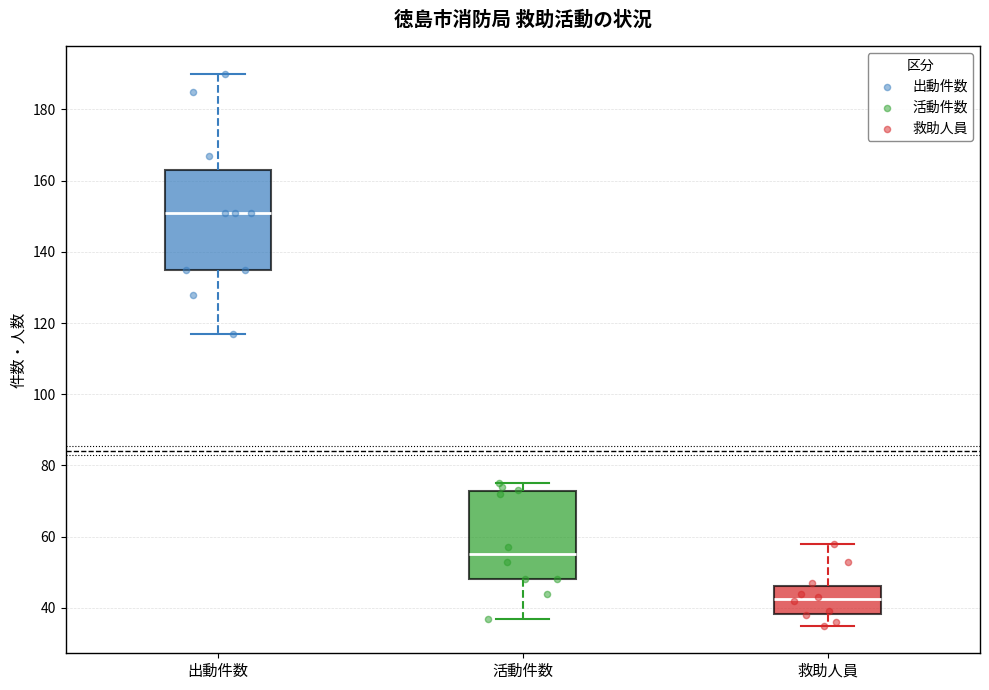

Reading left to right, read every box against the y-axis: the position of its median line, the range the box covers, and the ends of its whiskers. The values are not printed on the chart, so give them approximately, as read against the axis.

出動件数: median 152, box 136 to 164, whiskers 118 to 190
活動件数: median 56, box 48 to 72, whiskers 38 to 76
救助人員: median 42, box 38 to 46, whiskers 36 to 58